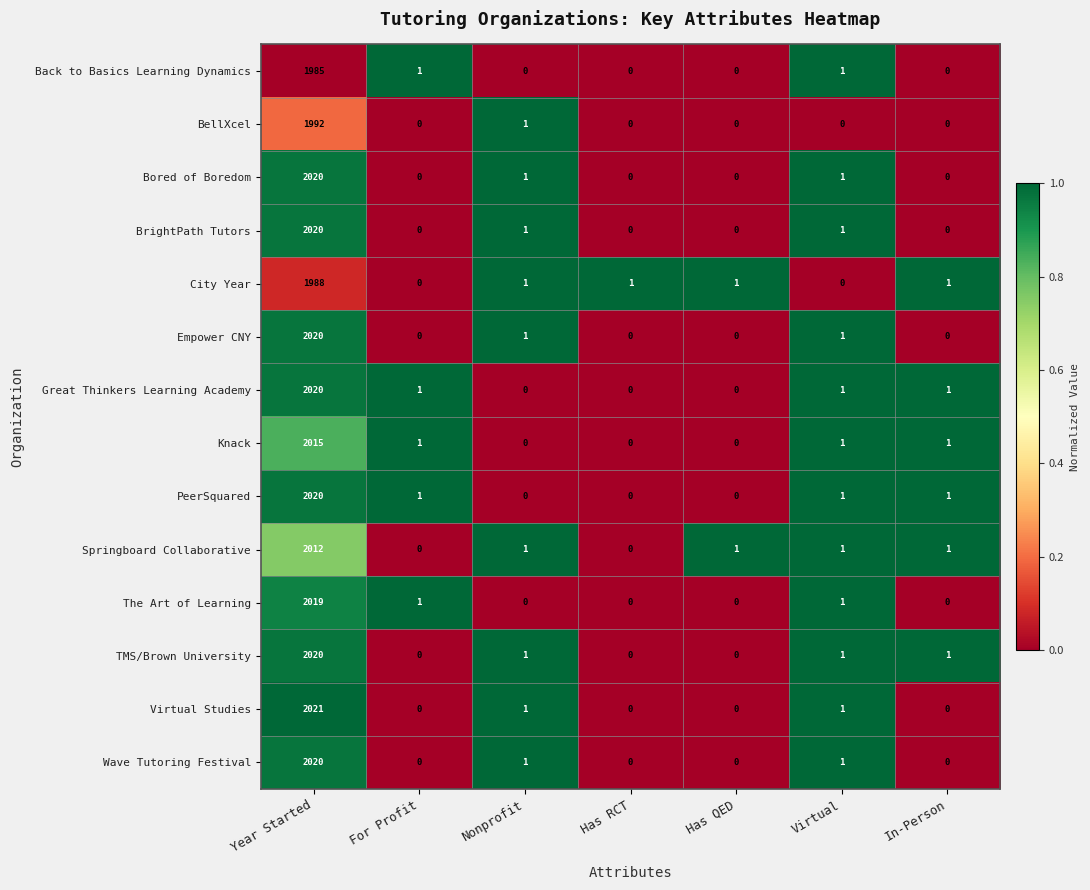

What is the average value of the BellXcel series?

285